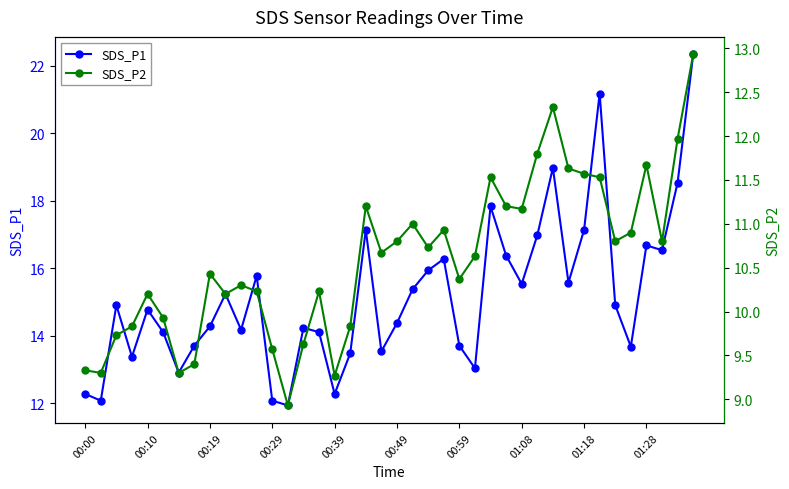

What is the difference between the highest and lowest values at 27?

5.2